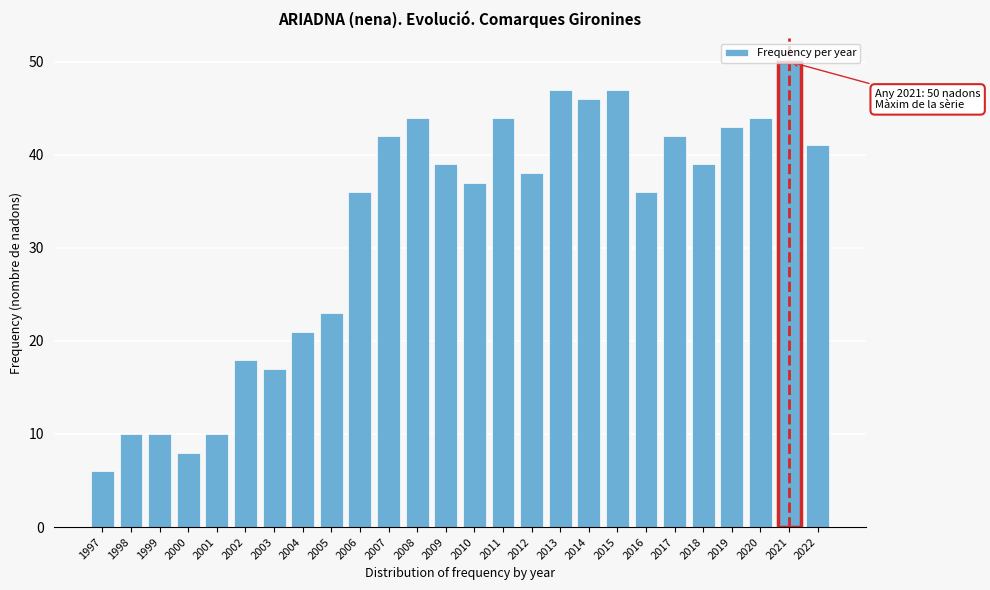

The value at 2016 is 8. True or false?

False